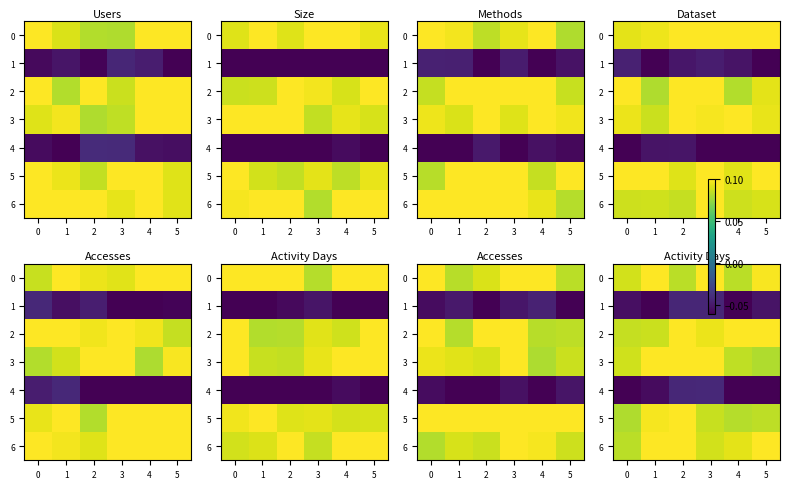

At which category is the sum across all series the highest?

1